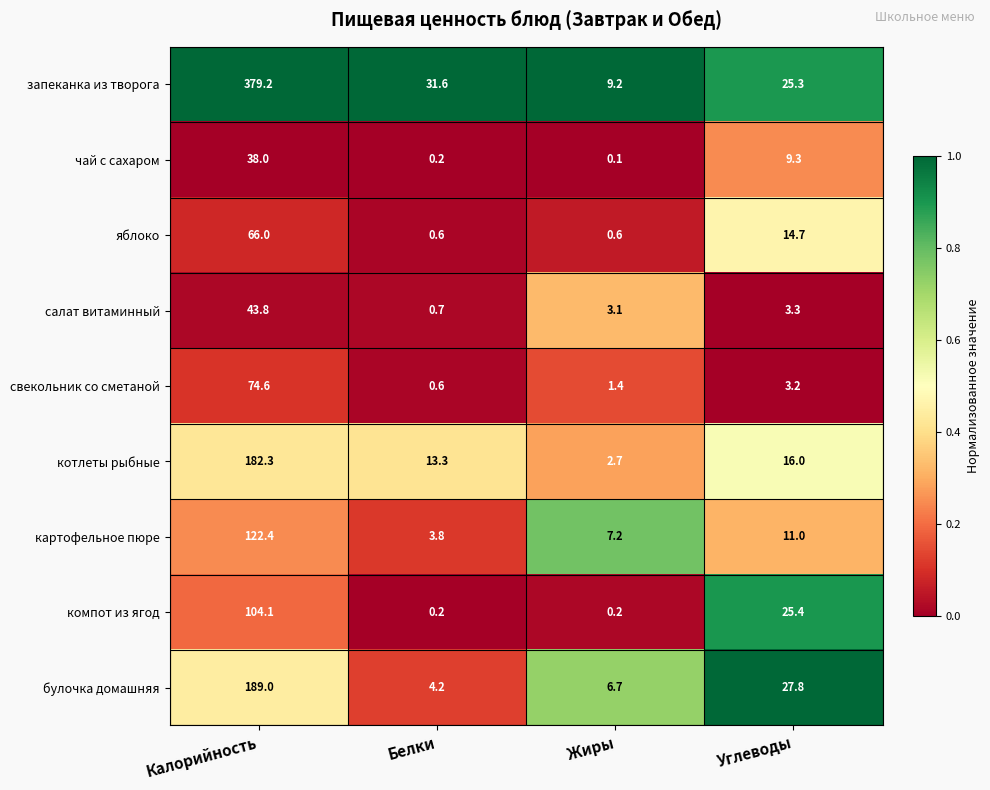

The картофельное пюре series shows 122.4 at Калорийность. True or false?

True